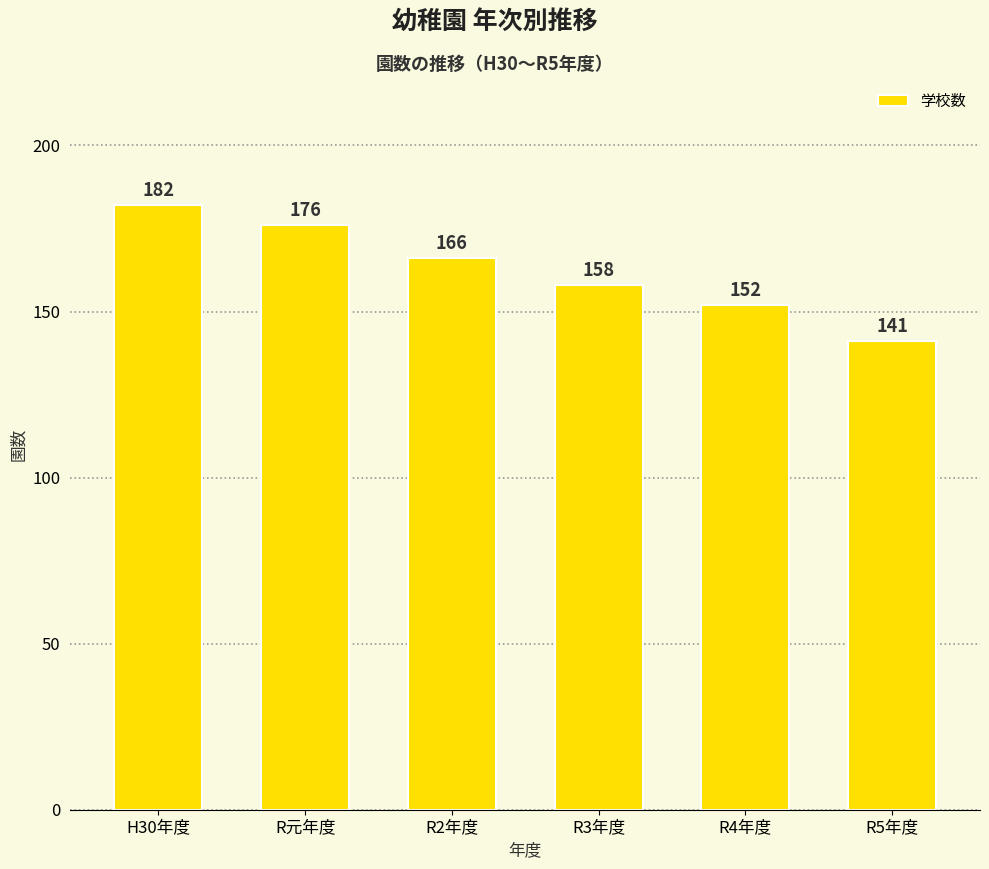

What is the sum of the values at H30年度 and R元年度?

358